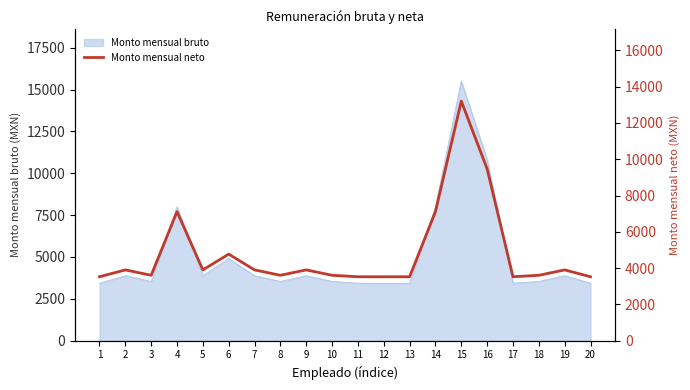

What is the difference between the maximum and minimum values?

9685.5